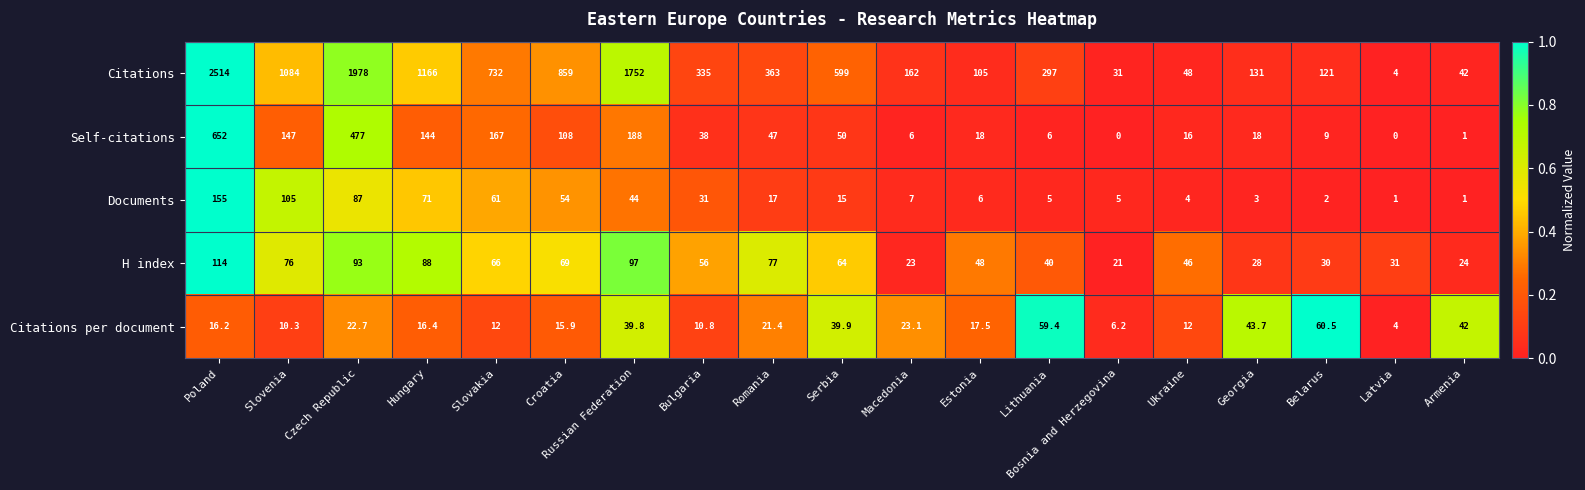

Where does the H index series first go above 56?

Poland